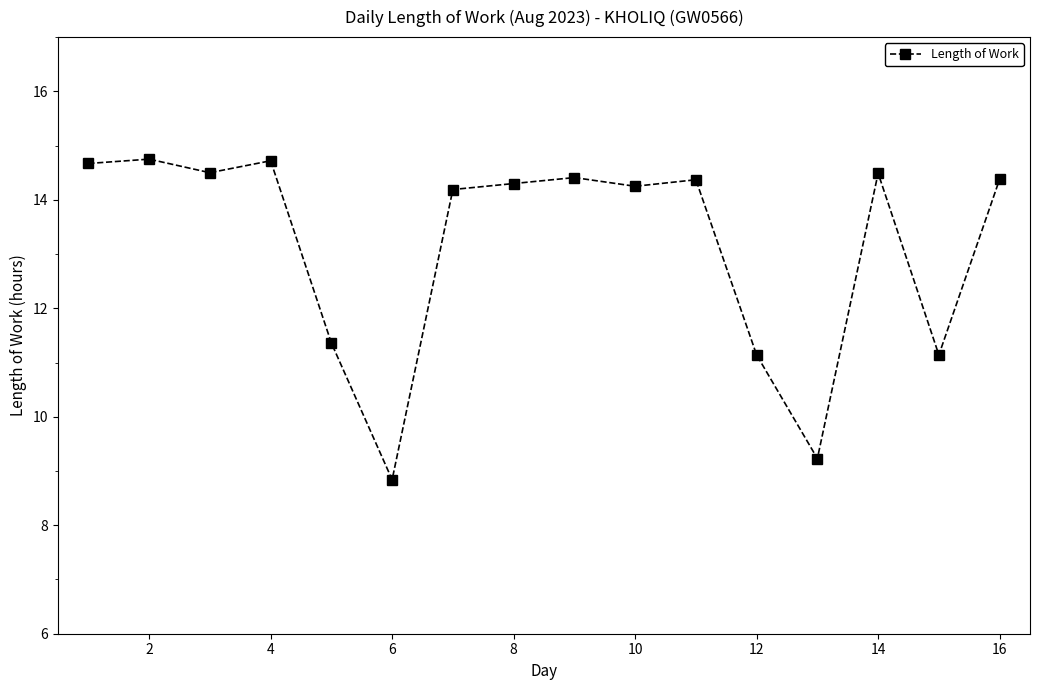

What is the difference between the maximum and second lowest values?

5.5